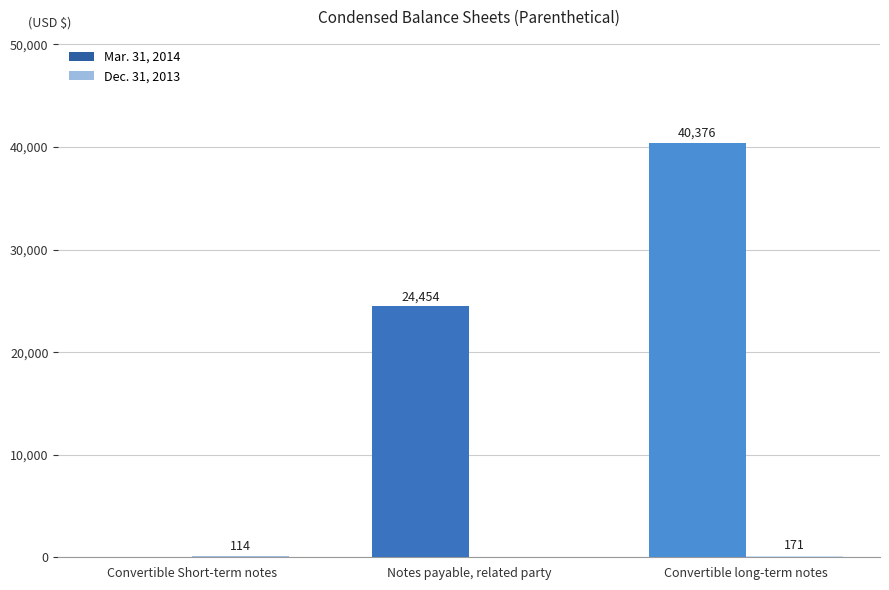

The Mar. 31, 2014 series shows -27969 at Convertible Short-term notes. True or false?

False